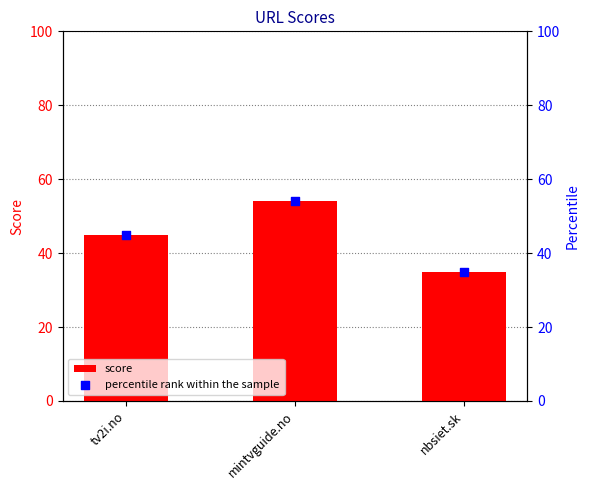

Which series has the widest spread of Y values?

score